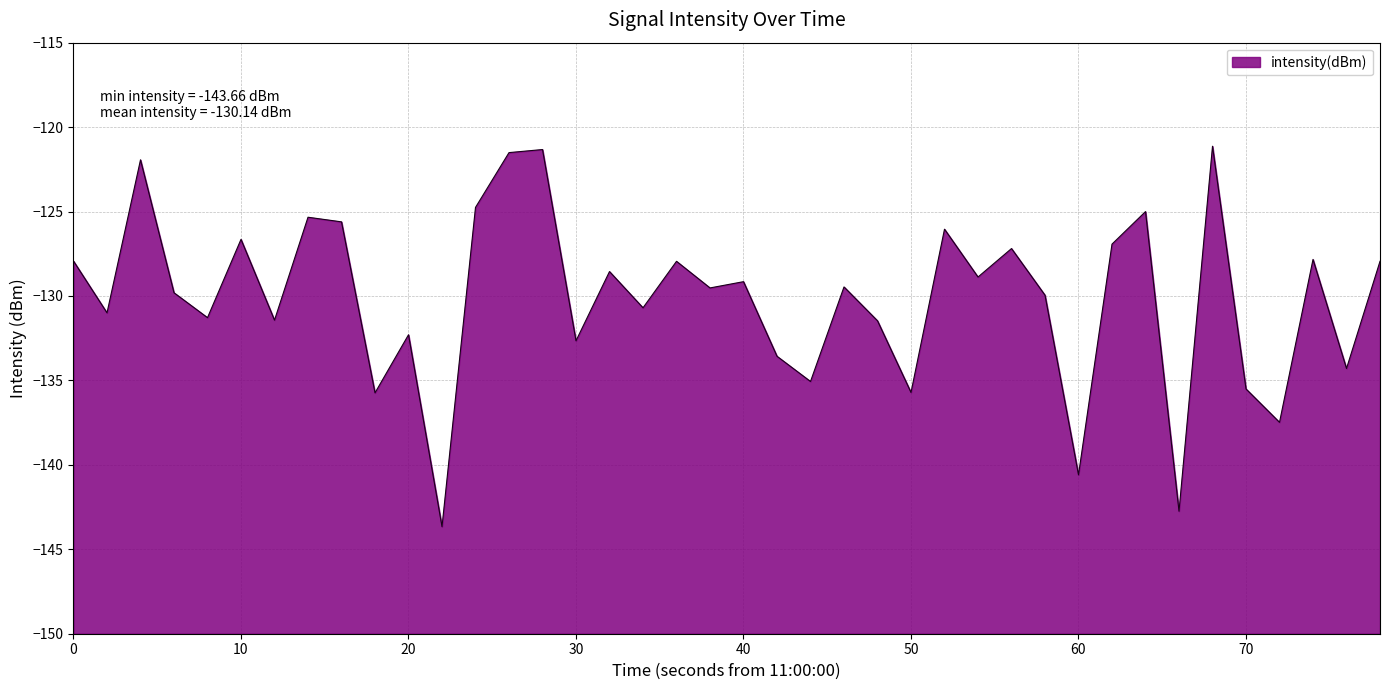

What is the smallest value displayed?

-143.7